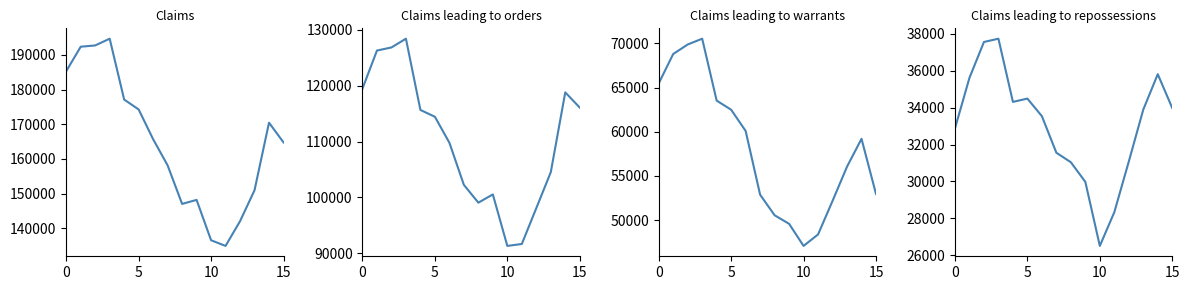

True or false: Claims leading to orders and Claims leading to warrants cross at least once.

False